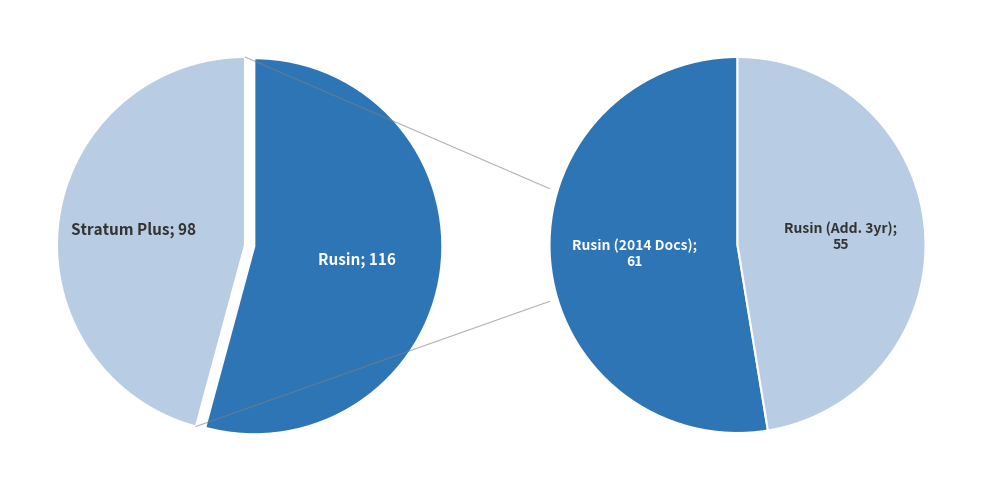

Count the number of slices in the pie.

2